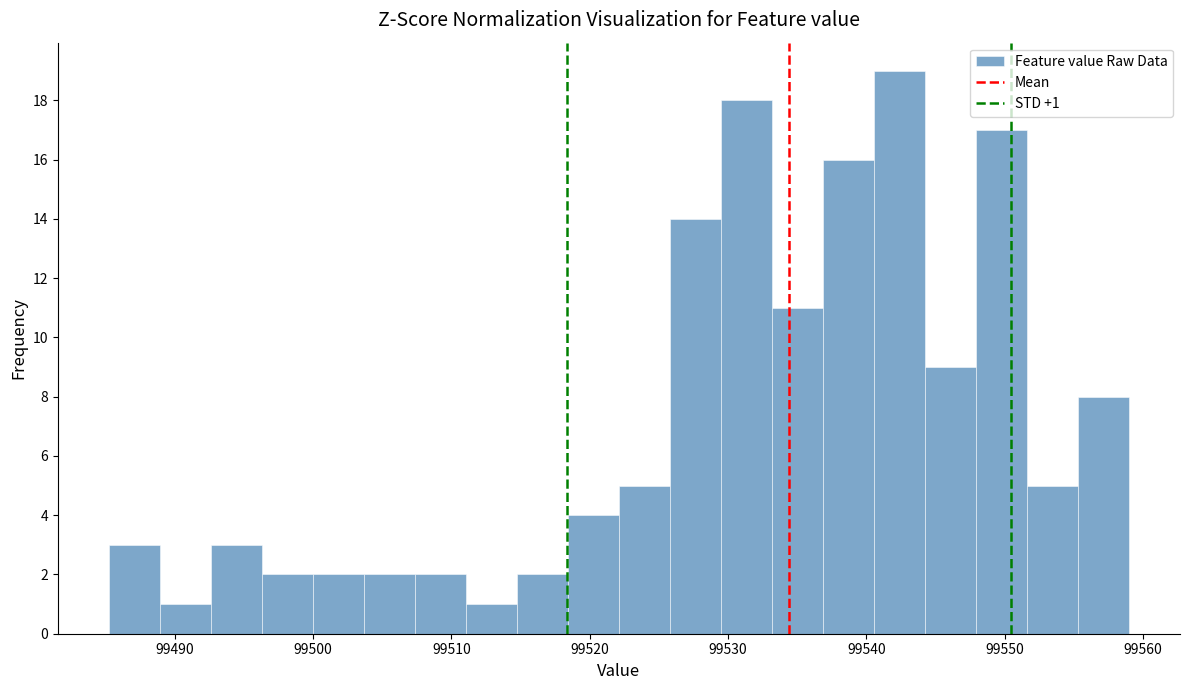

Read against the x-axis, roughly where is the centre of the tallest bar?

99542